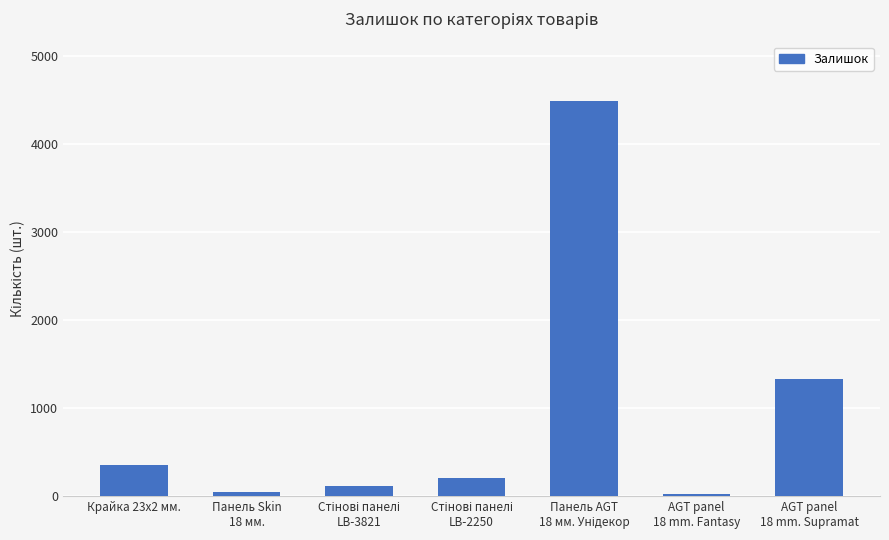

At which label is the value closest to 2256?

AGT panel
18 mm. Supramat